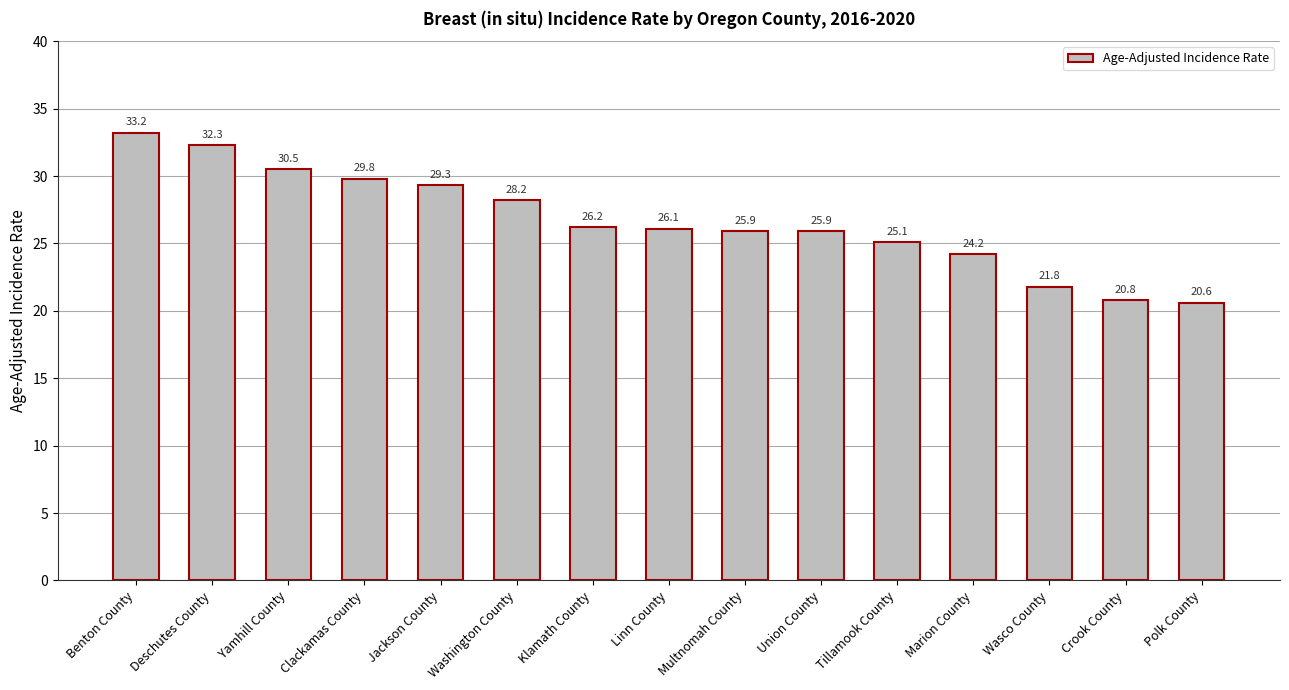

Reading left to right, list all the values displayed in this chart.

33.2	32.3	30.5	29.8	29.3	28.2	26.2	26.1	25.9	25.9	25.1	24.2	21.8	20.8	20.6